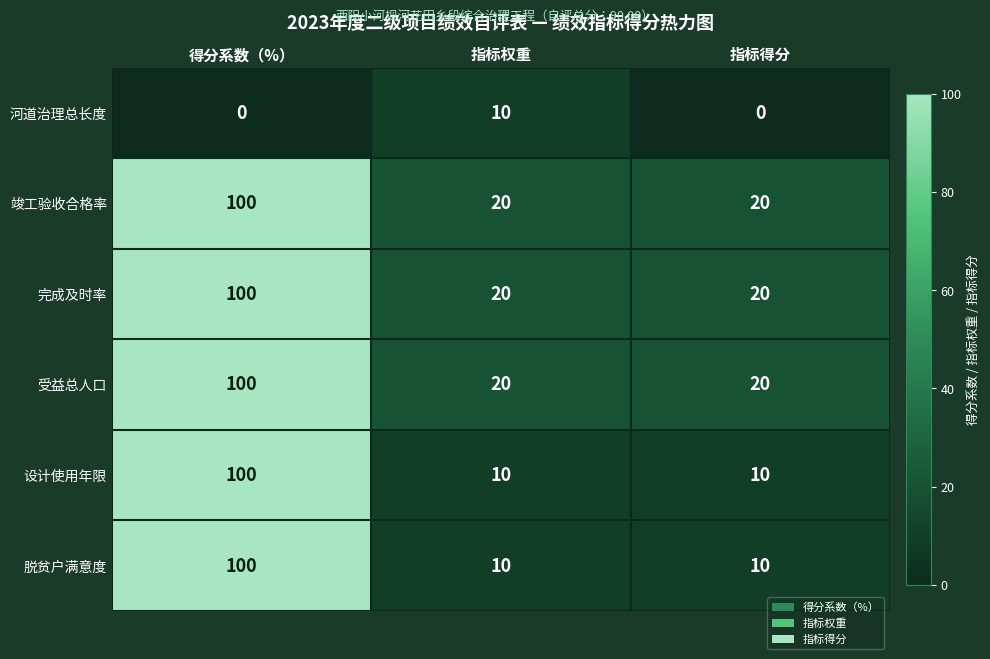

Is the value of 完成及时率 at 指标得分 greater than the value of 受益总人口 at 得分系数（%）?

No